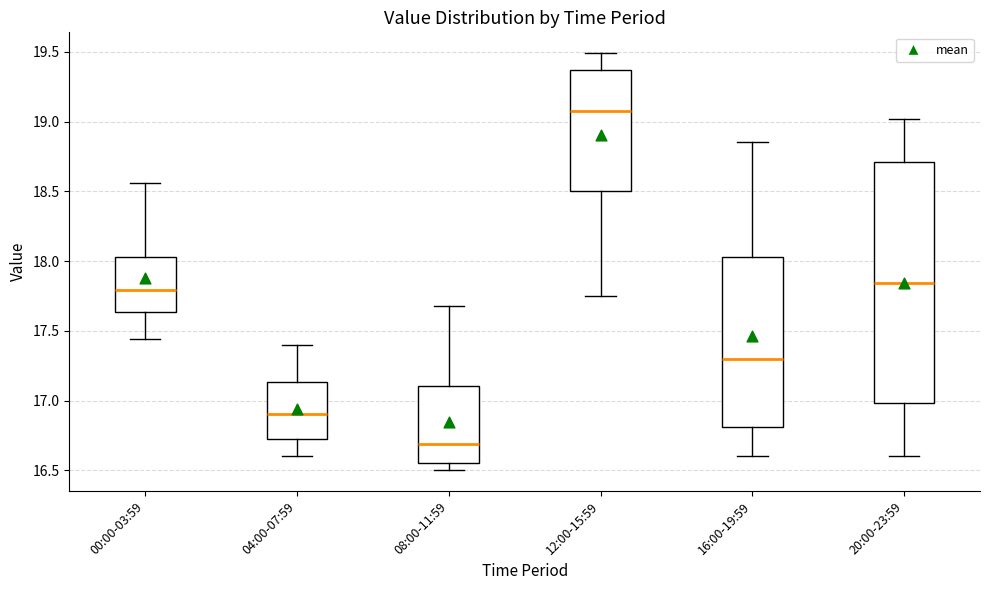

Where is the lower edge of the box for 20:00-23:59 on the y-axis? The values are not printed on the chart, so give them approximately, as read against the axis.

17.00